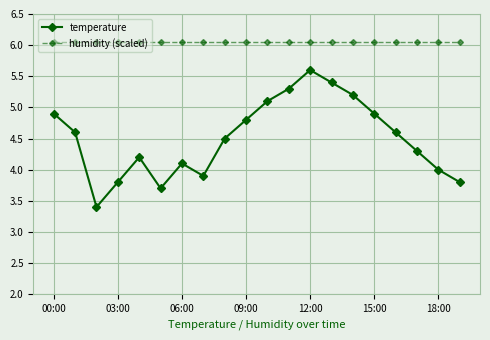

List the series in order of their overall mean, highest first.

humidity (scaled), temperature